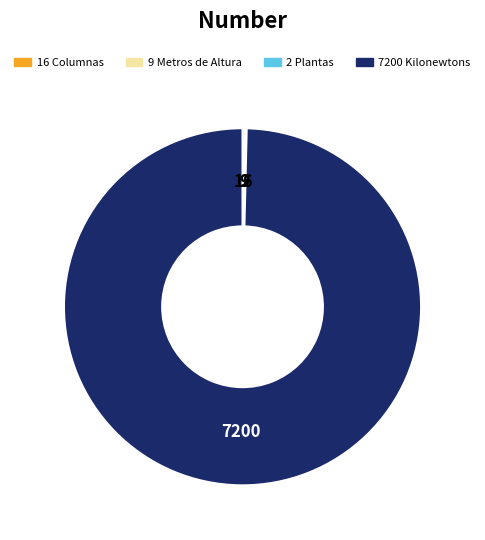

Is there any slice that represents more than half of the pie?

Yes